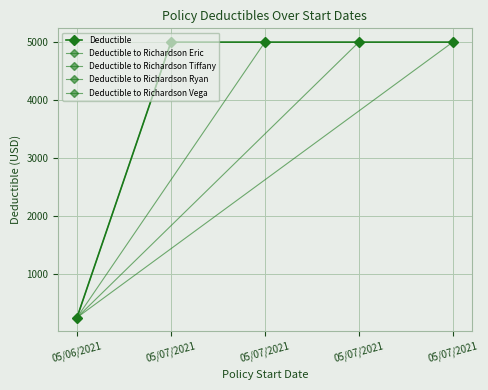

The value at 05/07/2021 is 5000. True or false?

True